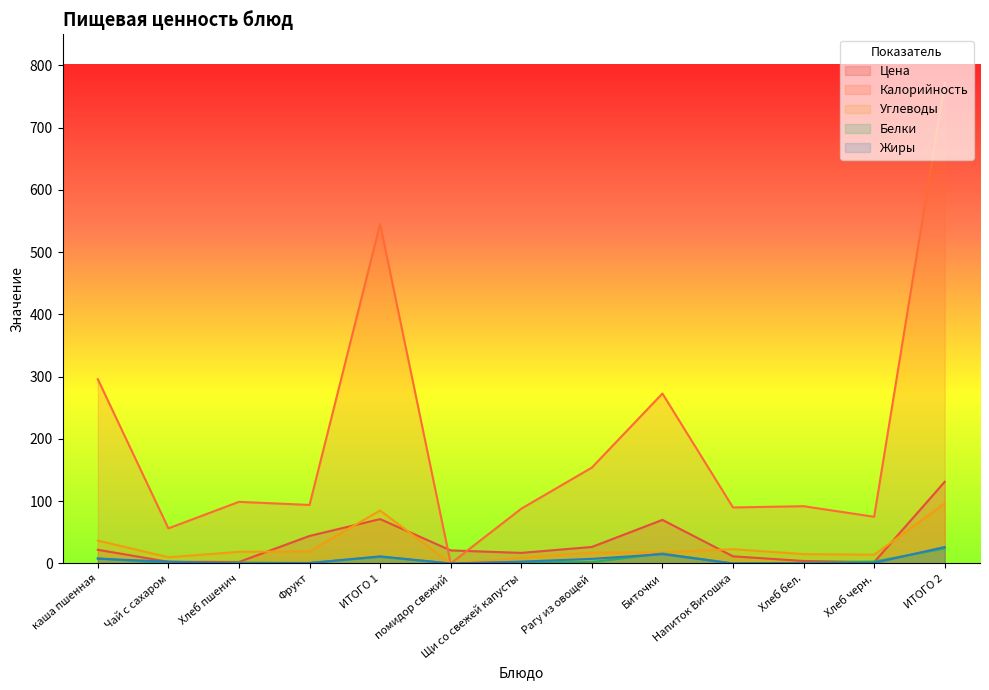

What value does the Углеводы series have at Щи со свежей капусты?

9.0